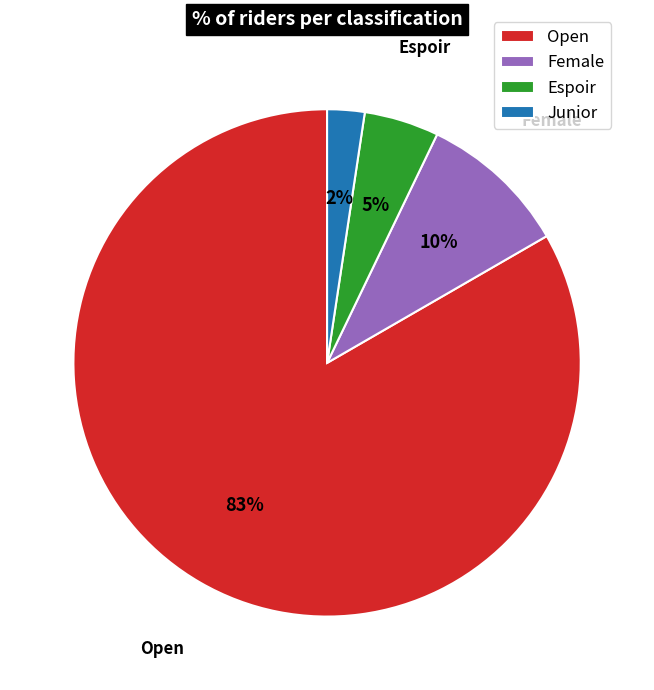

True or false: Junior accounts for 2% of the total.

True